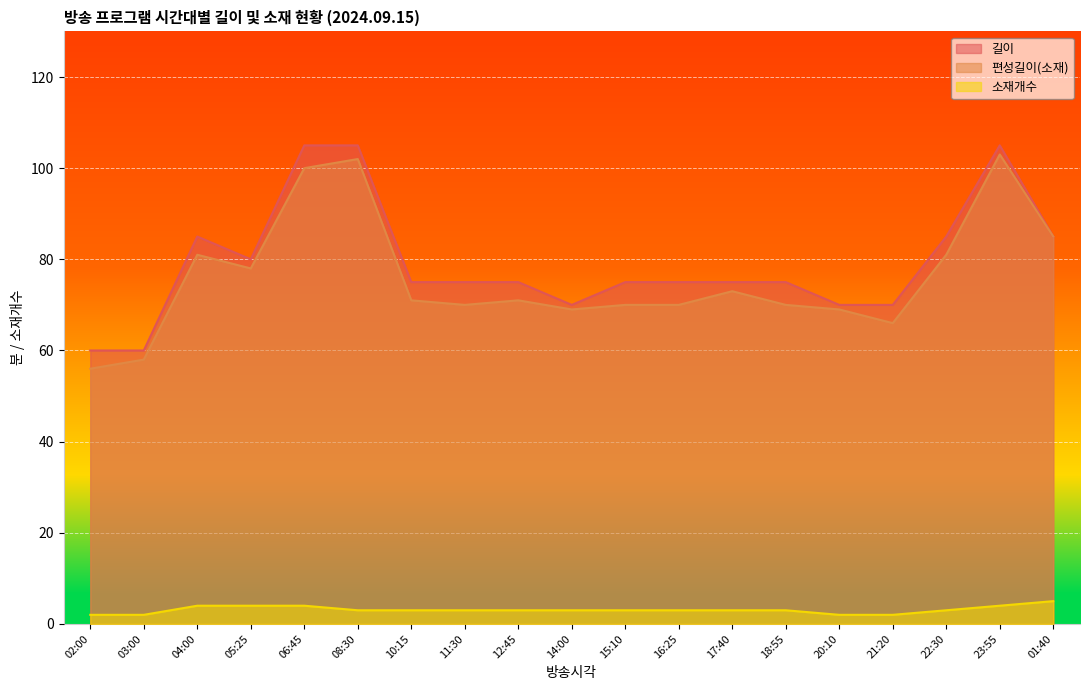

Reading right to left, extract all data points from this chart.

길이: 01:40=85	23:55=105	22:30=85	21:20=70	20:10=70	18:55=75	17:40=75	16:25=75	15:10=75	14:00=70	12:45=75	11:30=75	10:15=75	08:30=105	06:45=105	05:25=80	04:00=85	03:00=60	02:00=60
편성길이(소재): 01:40=85	23:55=103	22:30=81	21:20=66	20:10=69	18:55=70	17:40=73	16:25=70	15:10=70	14:00=69	12:45=71	11:30=70	10:15=71	08:30=102	06:45=100	05:25=78	04:00=81	03:00=58	02:00=56
소재개수: 01:40=5	23:55=4	22:30=3	21:20=2	20:10=2	18:55=3	17:40=3	16:25=3	15:10=3	14:00=3	12:45=3	11:30=3	10:15=3	08:30=3	06:45=4	05:25=4	04:00=4	03:00=2	02:00=2